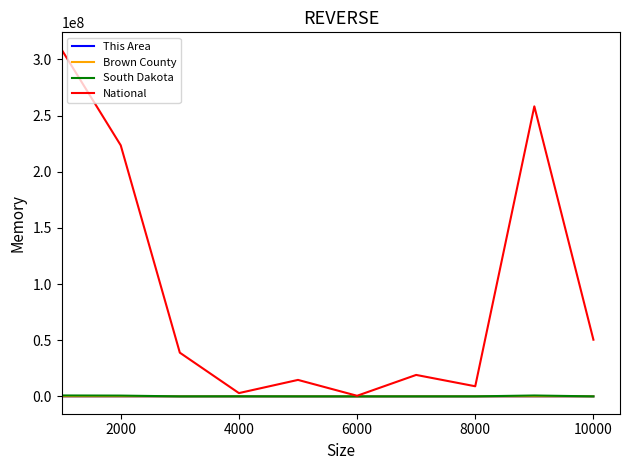

Which series has the largest total across all categories?

National